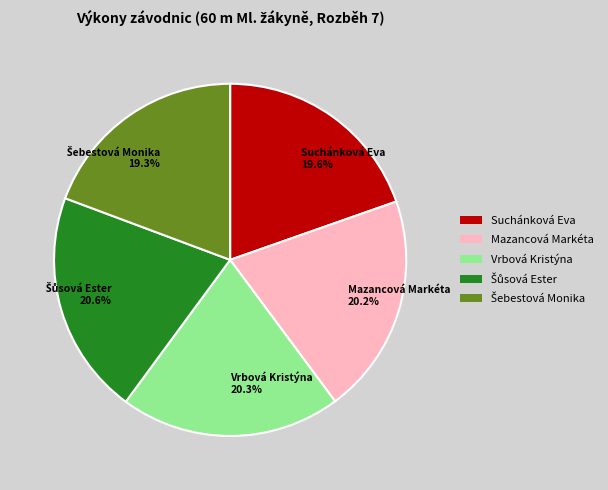

Between Vrbová Kristýna 20.3% and Suchánková Eva 19.6%, which is larger?

Vrbová Kristýna 20.3%